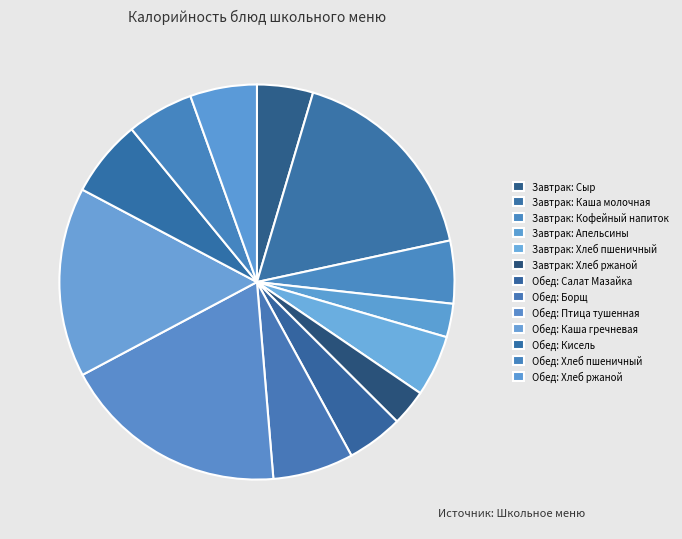

How many segments does this pie chart have?

13